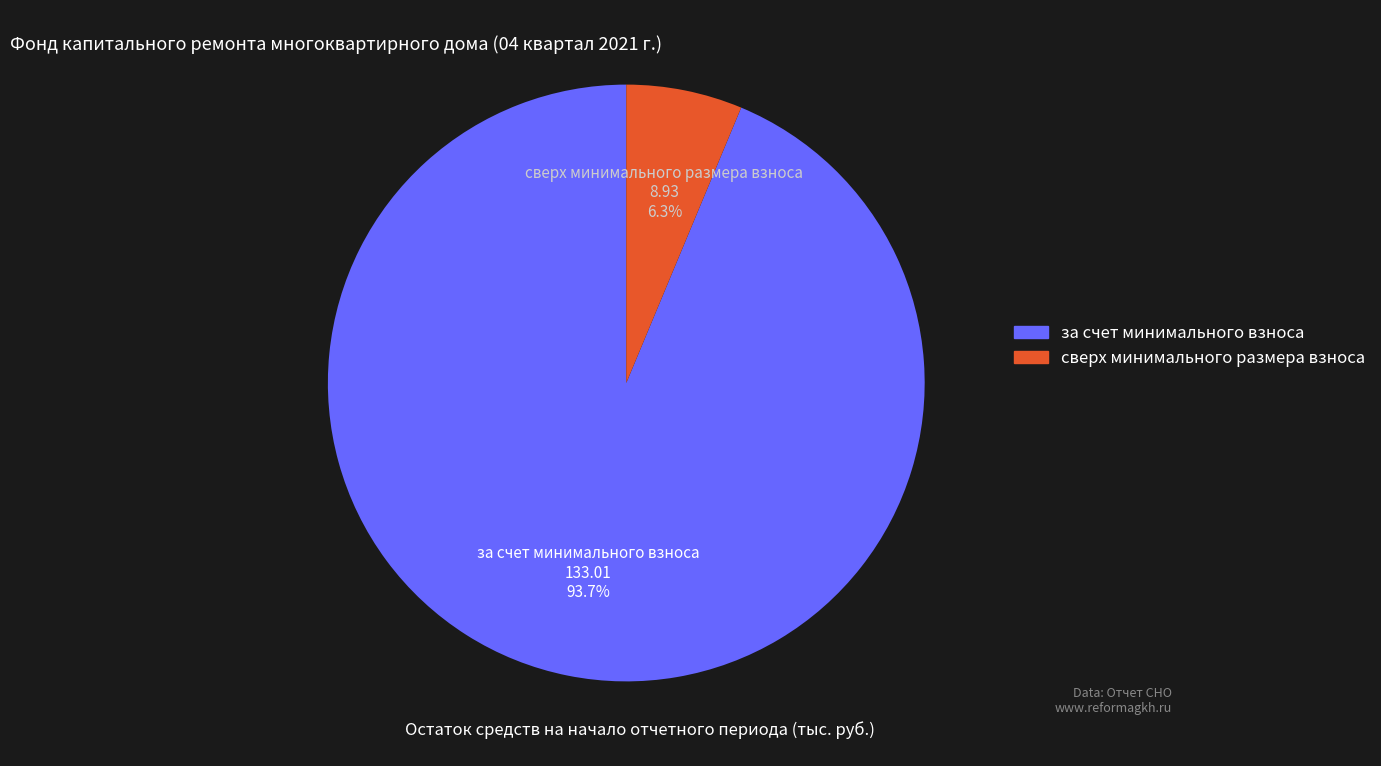

Which category accounts for the majority?

за счет минимального взноса